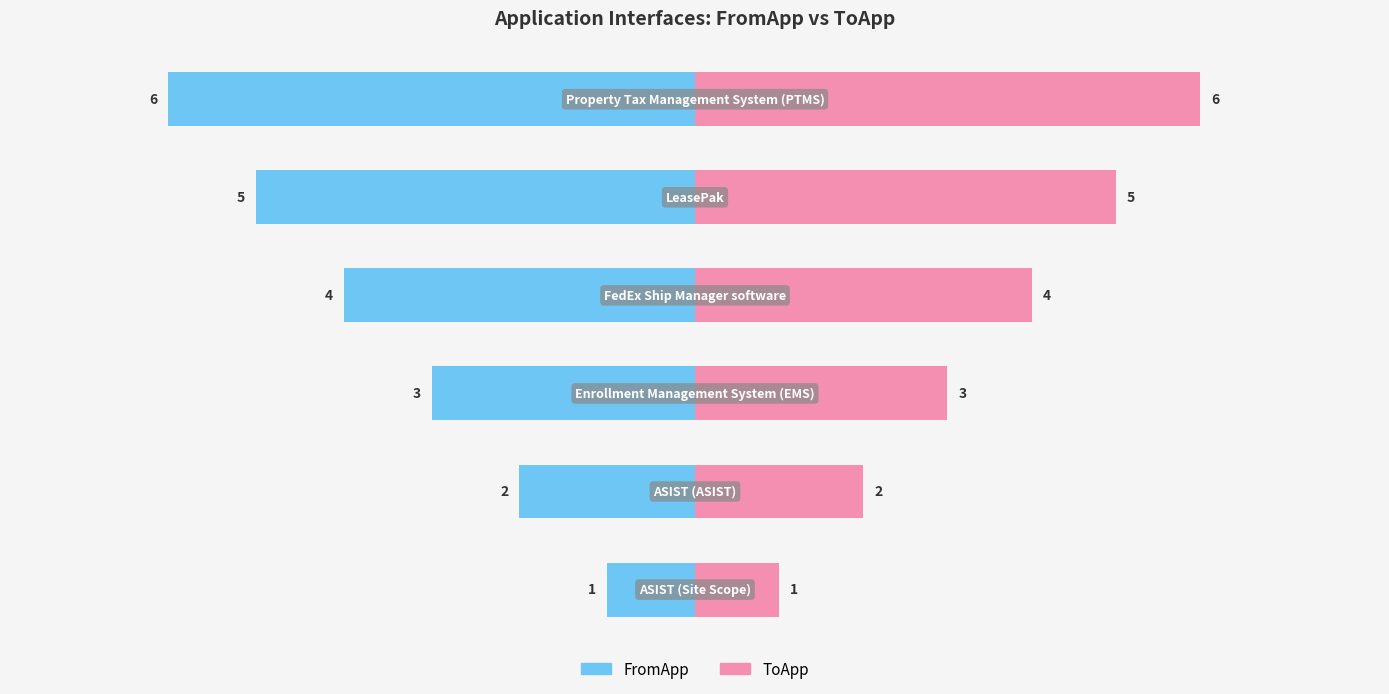

Count the FromApp values in the range -60 to -24.

4